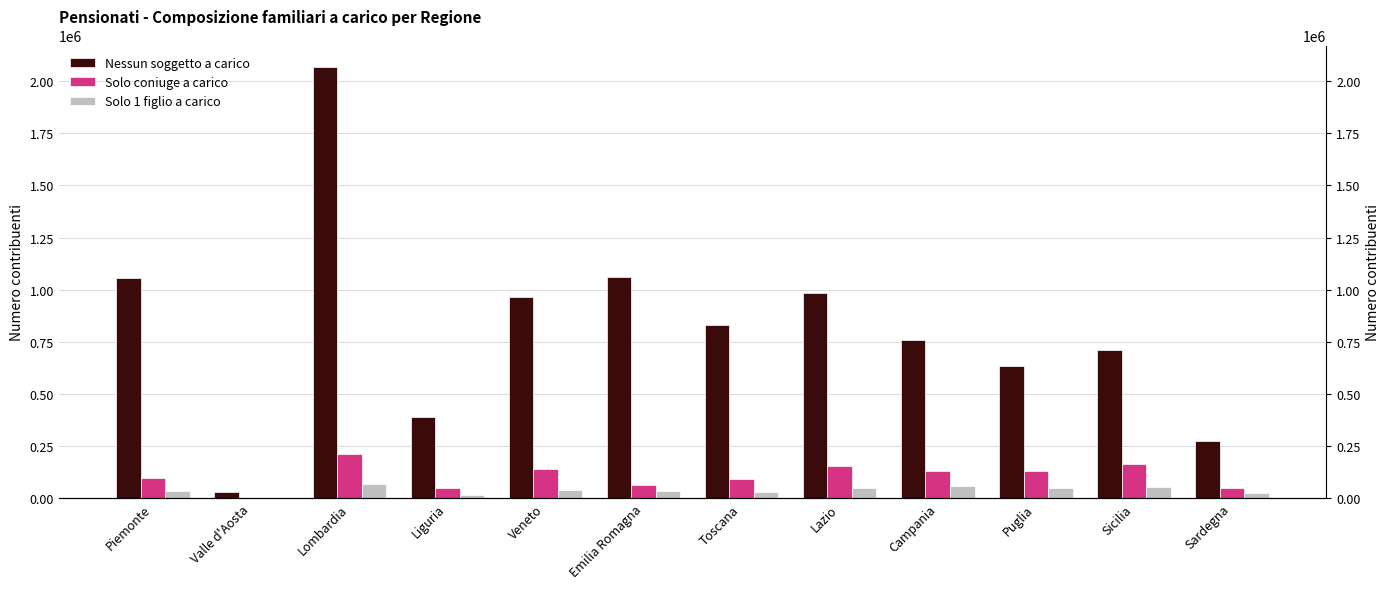

What is the value of the Nessun soggetto a carico bar at the 11th from the left?

712535